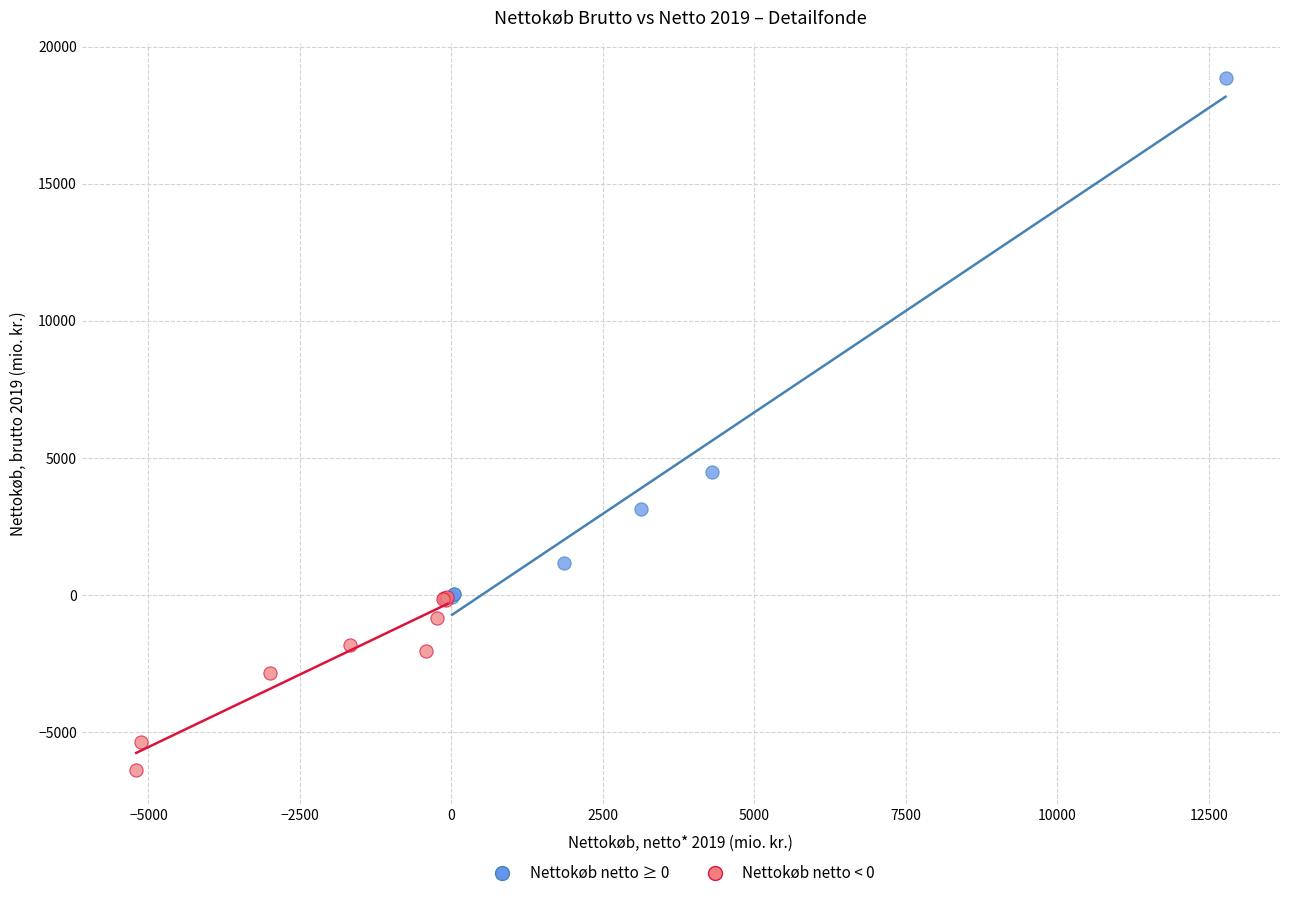

Which series contains the lowest Y value?

Nettokøb netto < 0